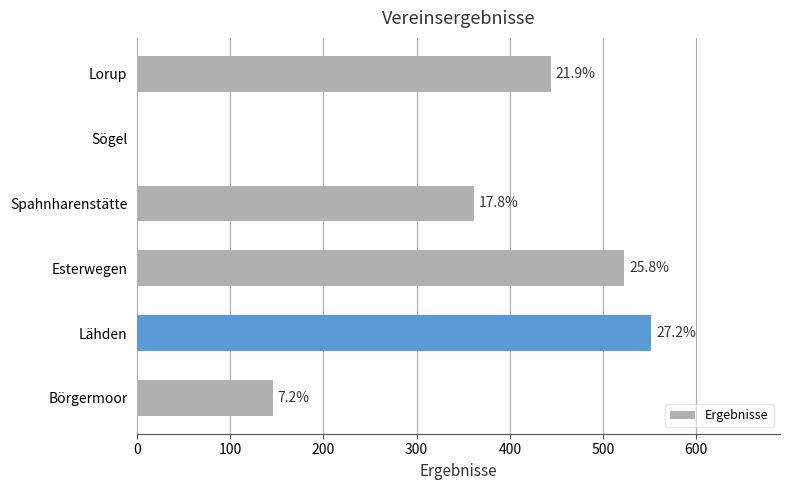

What is the average value?

337.7